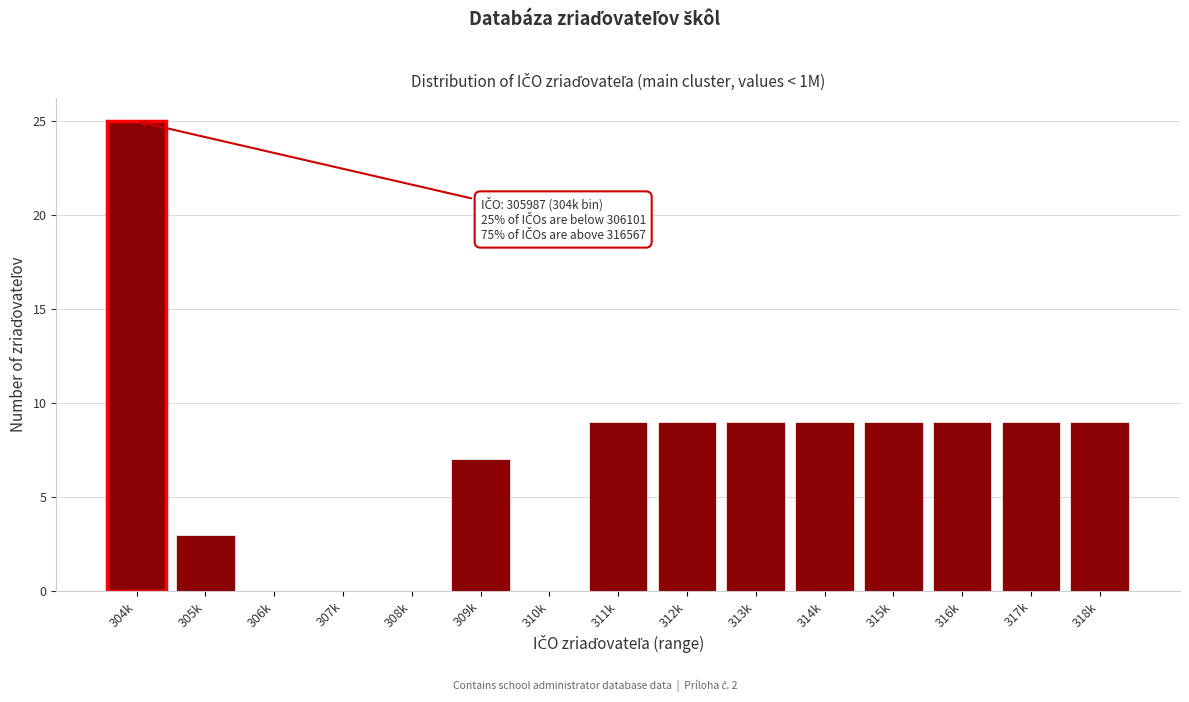

Reading left to right, transcribe all the data shown in this chart.

304k=25	305k=3	306k=0	307k=0	308k=0	309k=7	310k=0	311k=9	312k=9	313k=9	314k=9	315k=9	316k=9	317k=9	318k=9